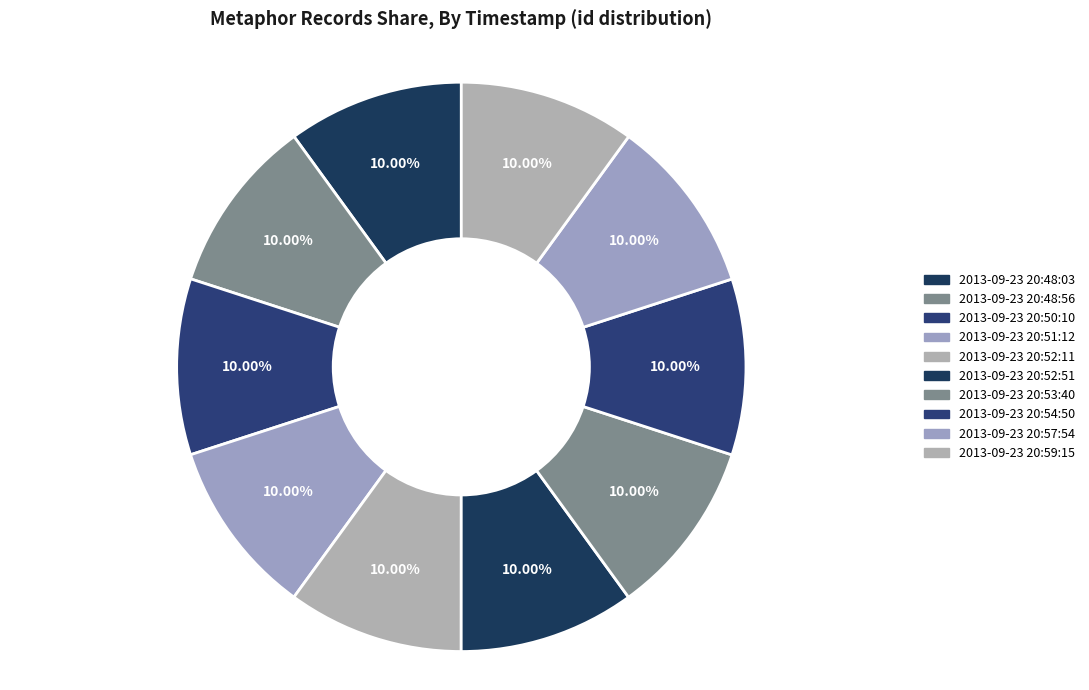

The 2013-09-23 20:50:10 slice represents 10% of the pie. True or false?

True